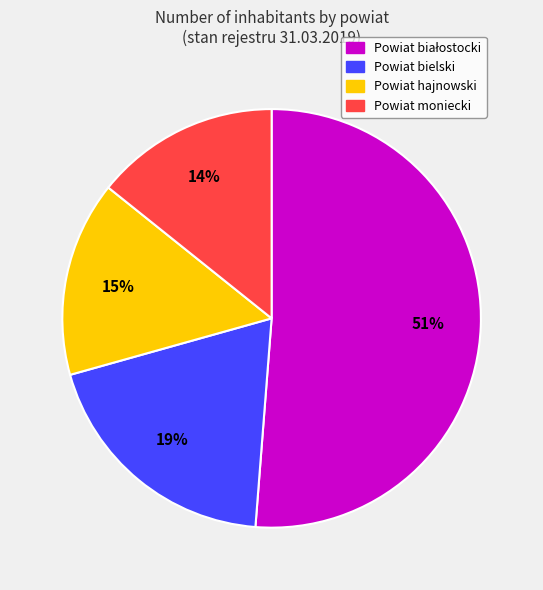

To the nearest percent, what is the difference between the largest and smallest slice percentages?

37%